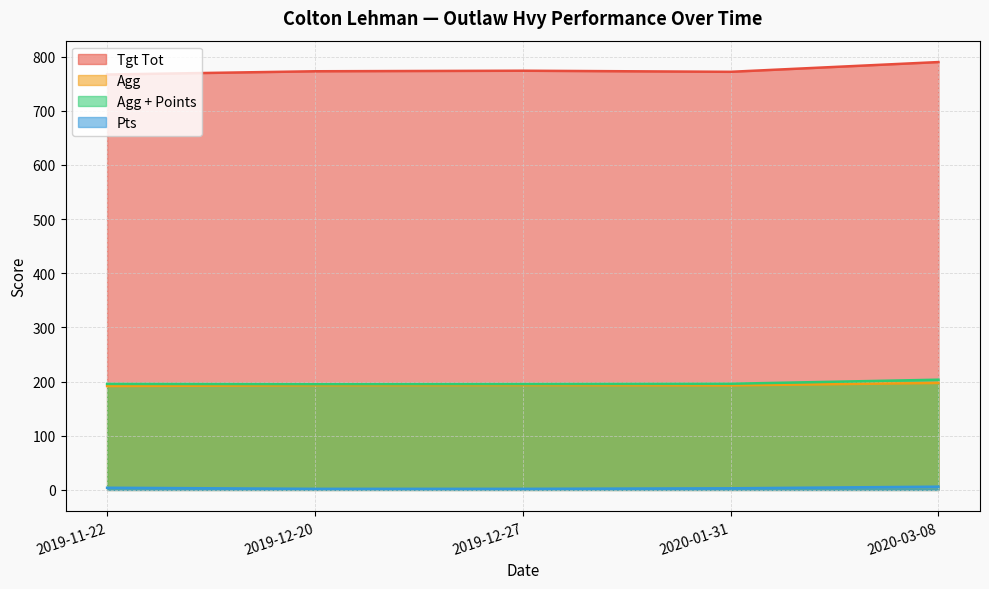

Which series changed the most between 2019-11-22 and 2019-12-27?

Tgt Tot